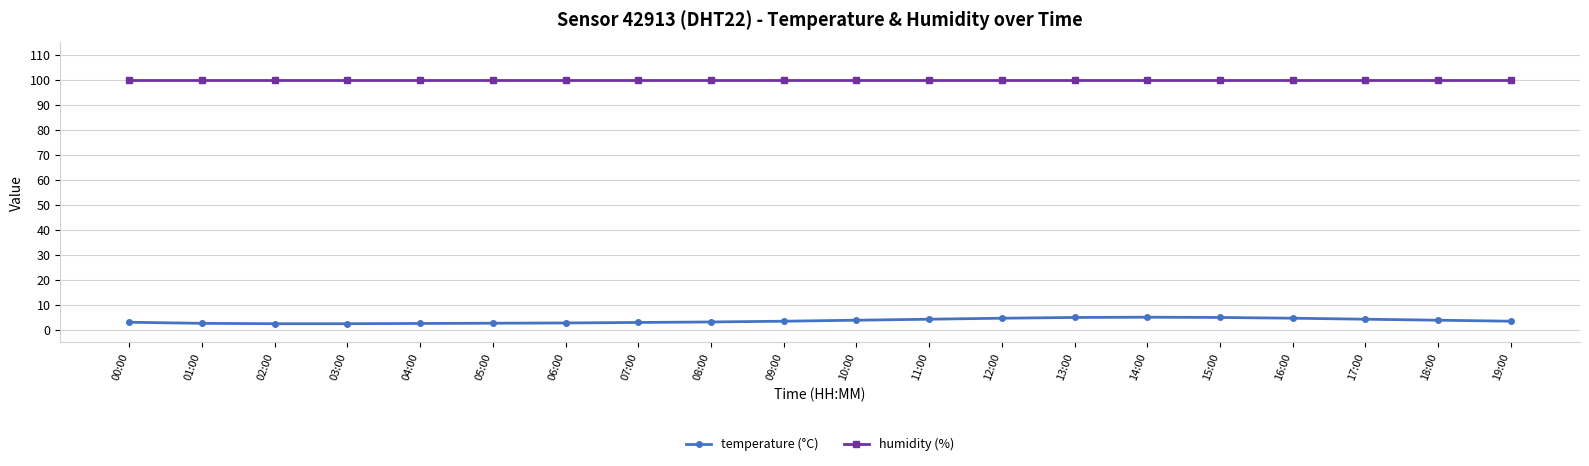

The temperature (°C) series shows 5.0 at 13:00. True or false?

True